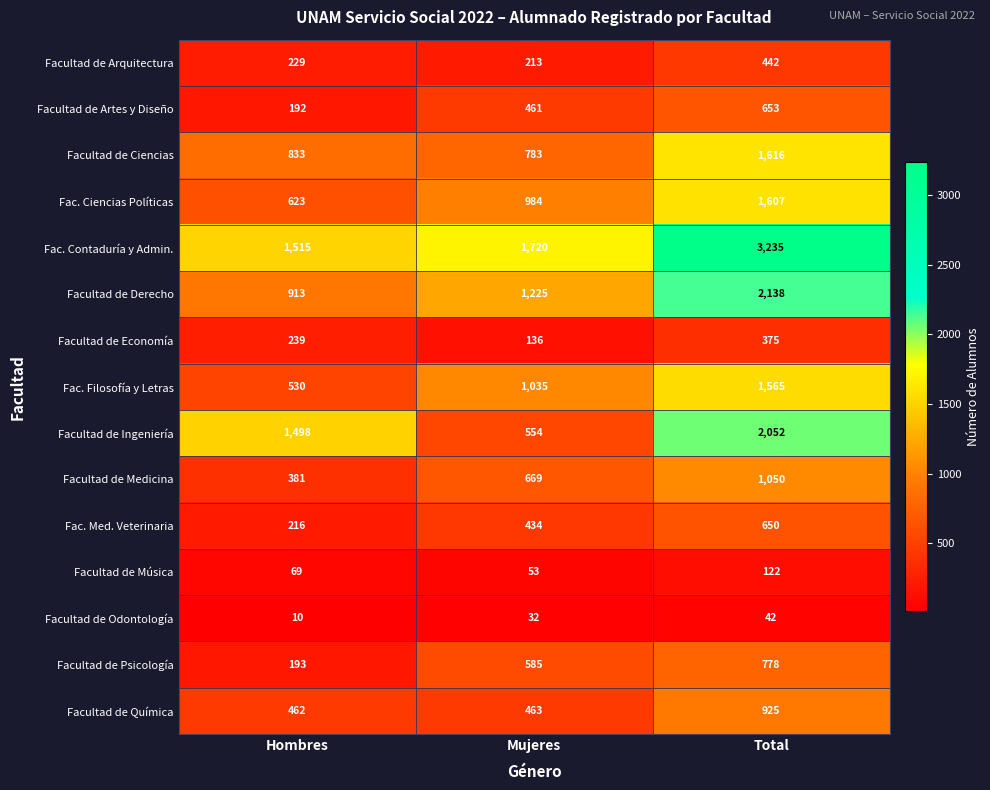

The value of Facultad de Economía at Total is 375. True or false?

True